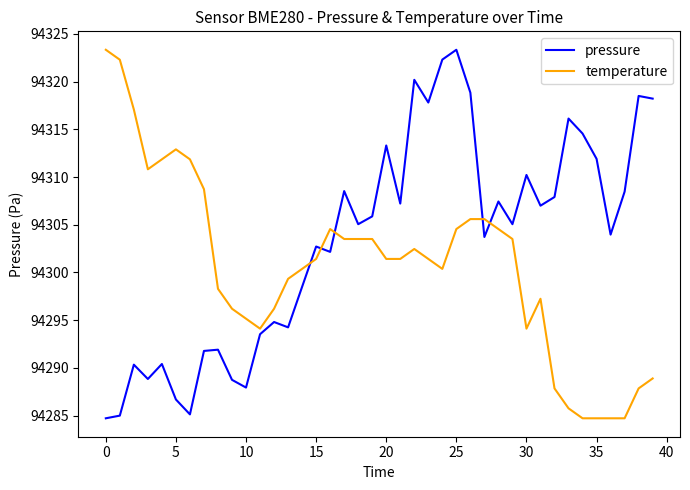

Rank the series by their average value, from lowest to highest.

temperature, pressure